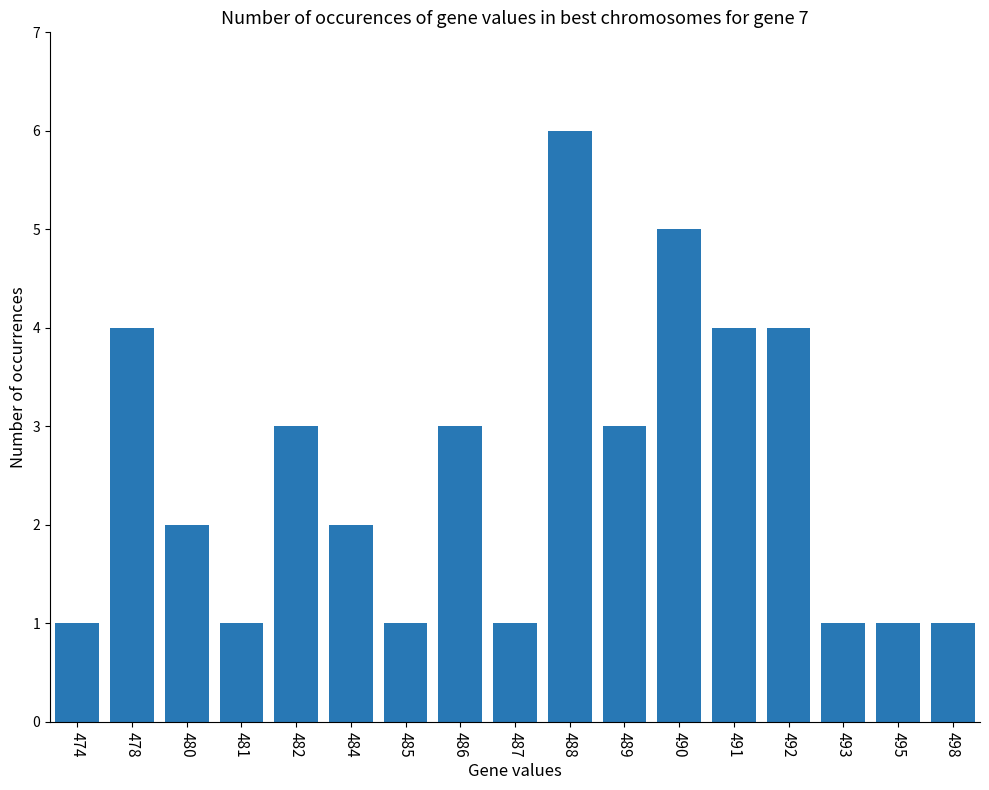

True or false: the data shows 1 at 487.

True